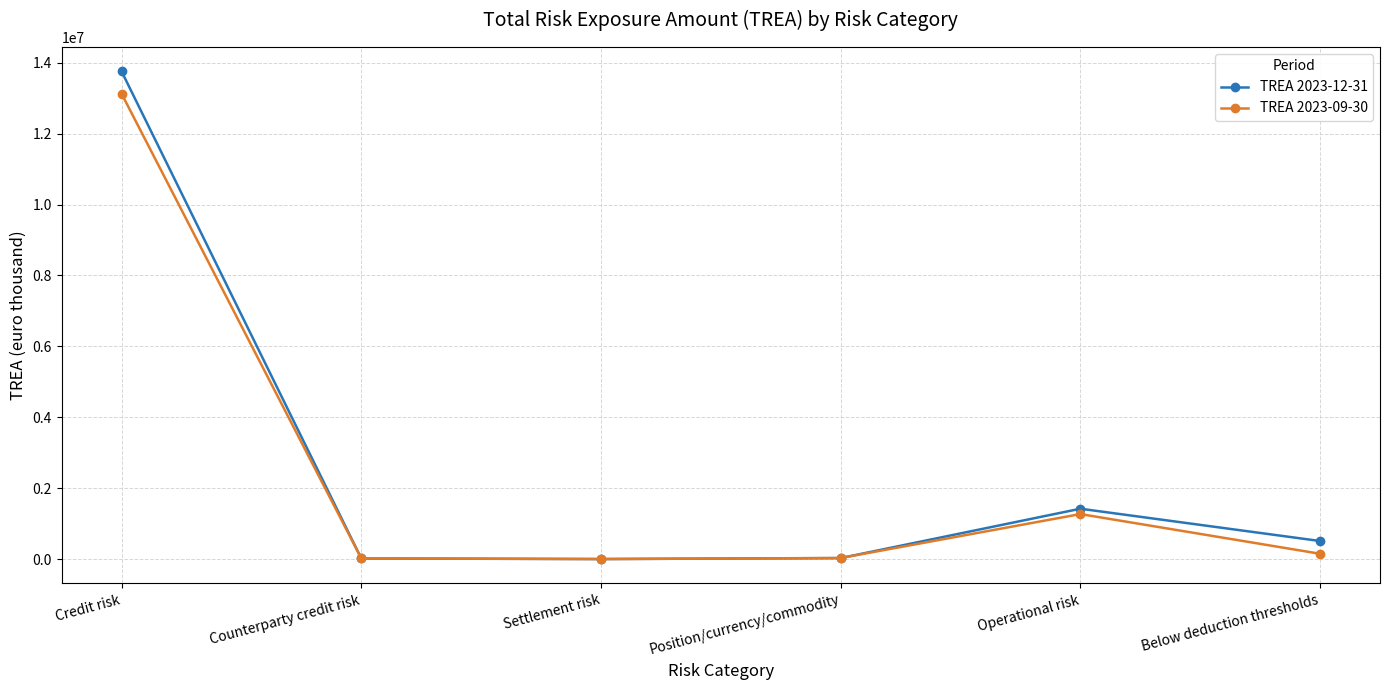

At which category is the sum across all series the highest?

Credit risk